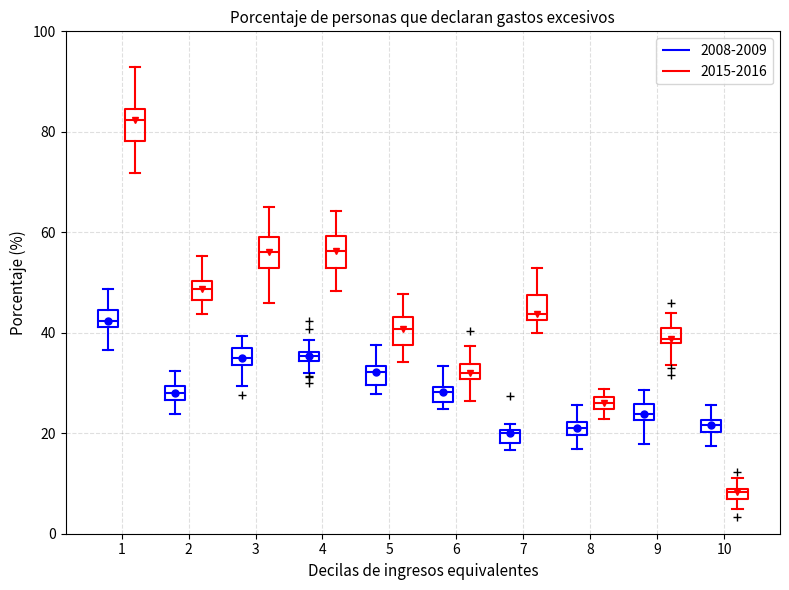

Where does the upper whisker of the box for 3 (2015-2016) end on the y-axis? The values are not printed on the chart, so give them approximately, as read against the axis.

66